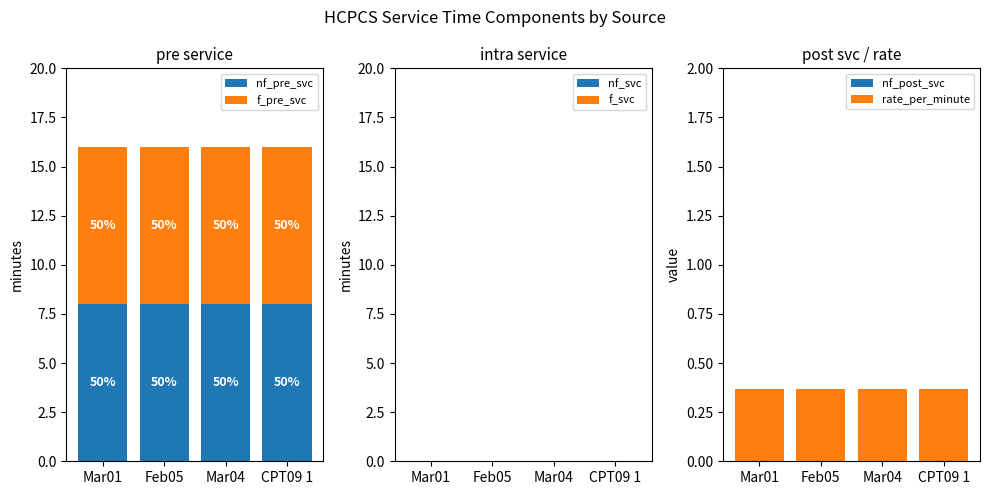

Reading left to right, list all the values displayed in this chart.

nf_pre_svc: 8.0	8.0	8.0	8.0
f_pre_svc: 8.0	8.0	8.0	8.0
nf_svc: 0.0	0.0	0.0	0.0
f_svc: 0.0	0.0	0.0	0.0
nf_post_svc: 0.0	0.0	0.0	0.0
rate_per_minute: 0.4	0.4	0.4	0.4